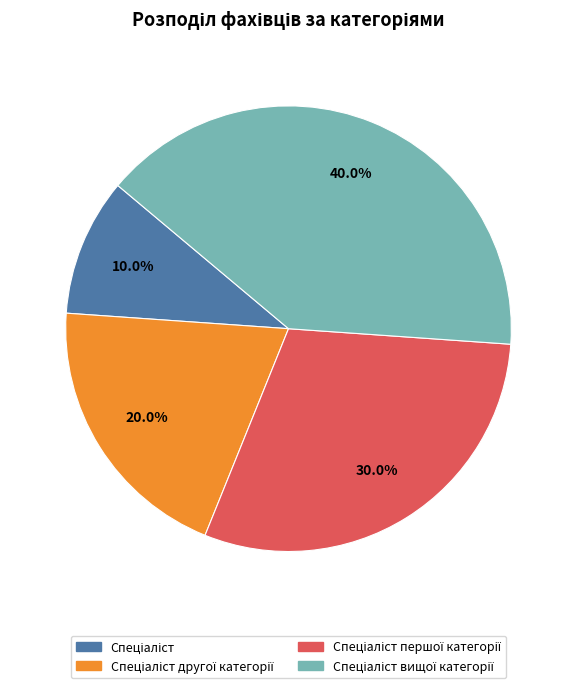

Is there a majority slice in this chart?

No